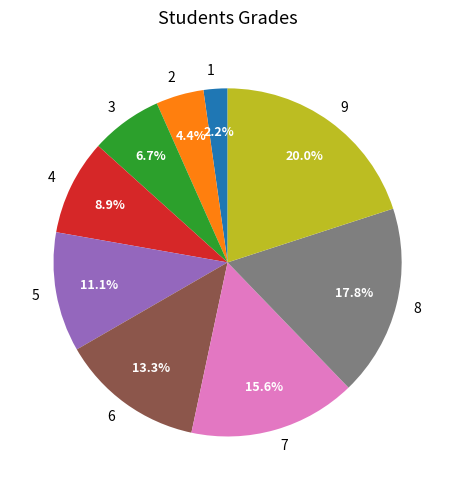

The 1 slice represents 2% of the pie. True or false?

True